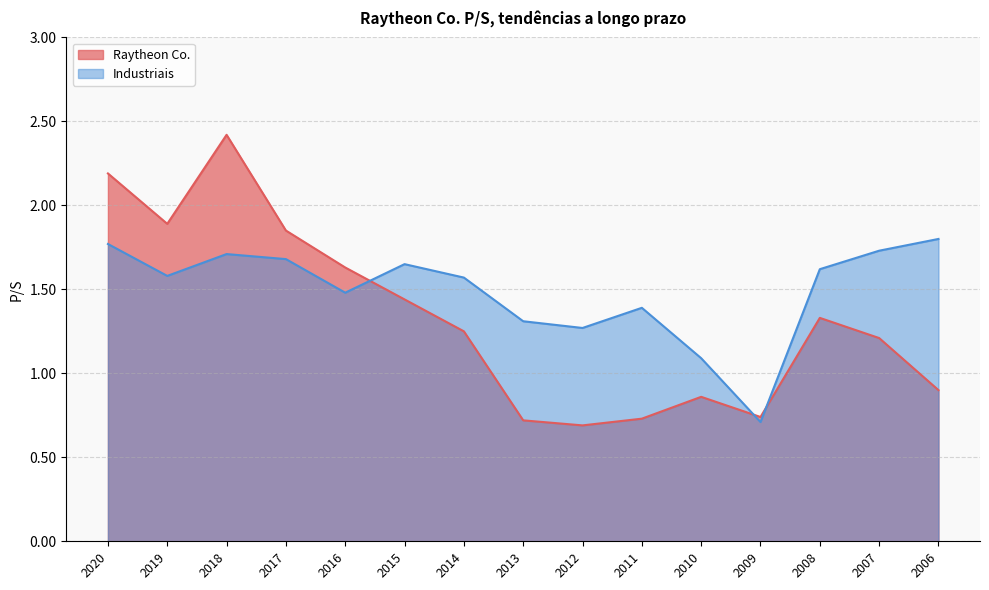

Reading right to left, transcribe all the data shown in this chart.

Raytheon Co.: 0.9	1.2	1.3	0.7	0.9	0.7	0.7	0.7	1.2	1.4	1.6	1.9	2.4	1.9	2.2
Industriais: 1.8	1.7	1.6	0.7	1.1	1.4	1.3	1.3	1.6	1.6	1.5	1.7	1.7	1.6	1.8